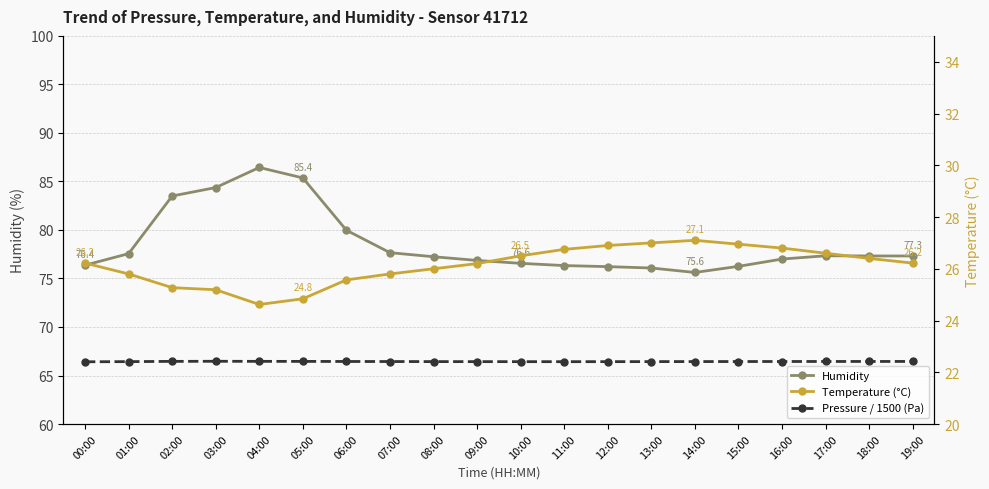

Where does the Temperature (°C) series first go above 26?

00:00